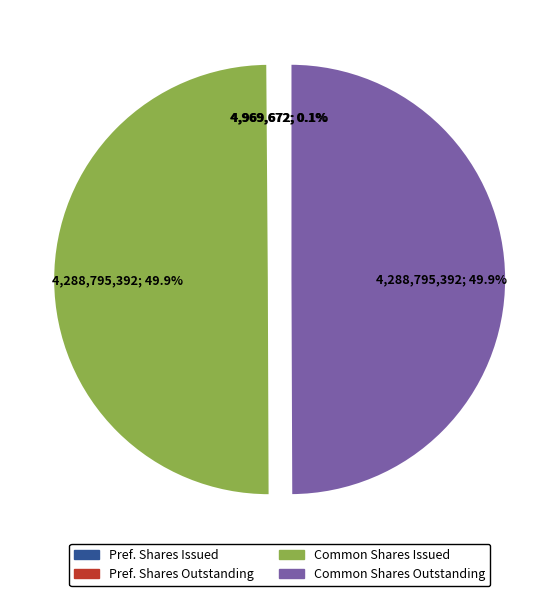

Which category has the smallest portion of the pie?

Preferred Stock, Shares Issued